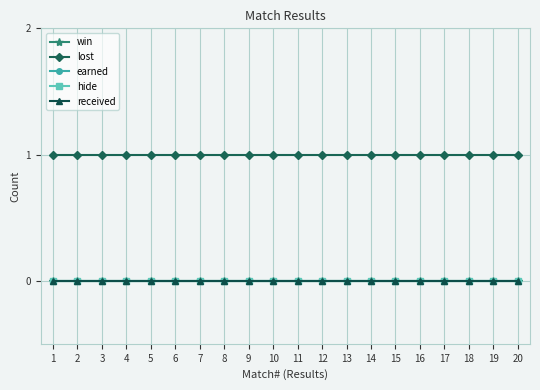

True or false: hide and earned cross at least once.

False